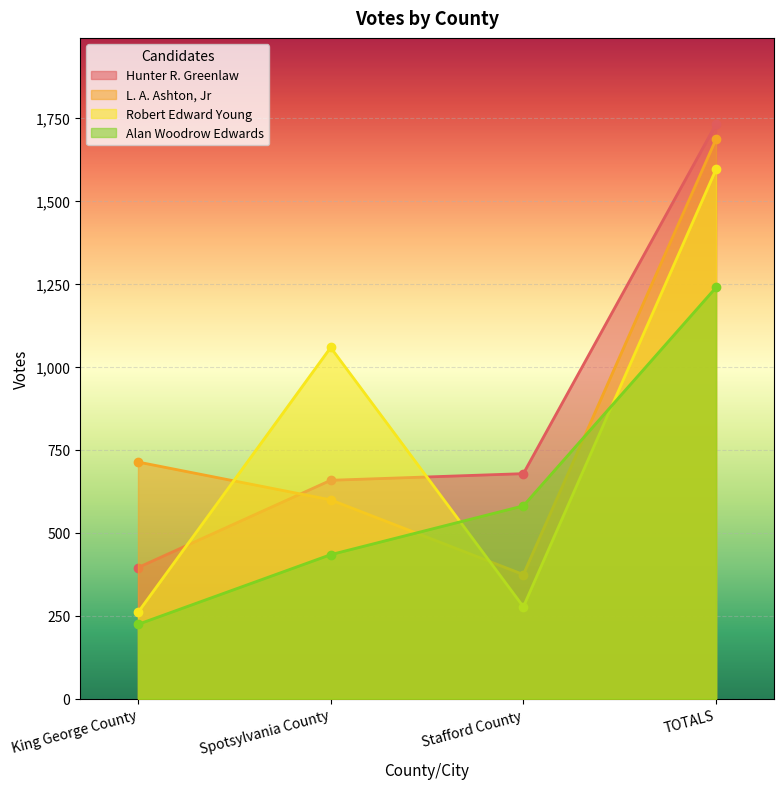

True or false: L. A. Ashton, Jr has a value of 873 at Spotsylvania County.

False